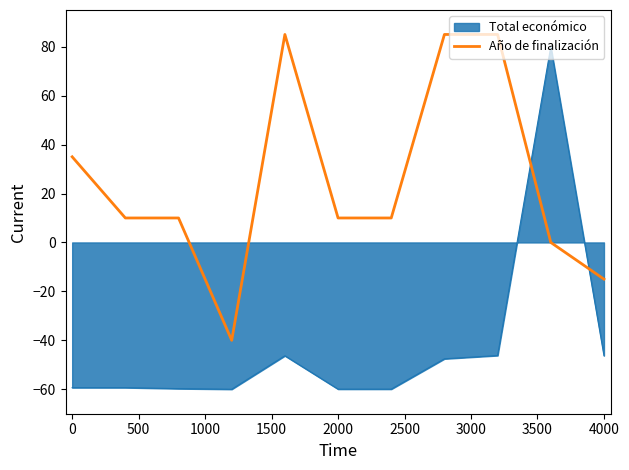

List the series in order of their overall mean, lowest first.

Total económico, Año de finalización